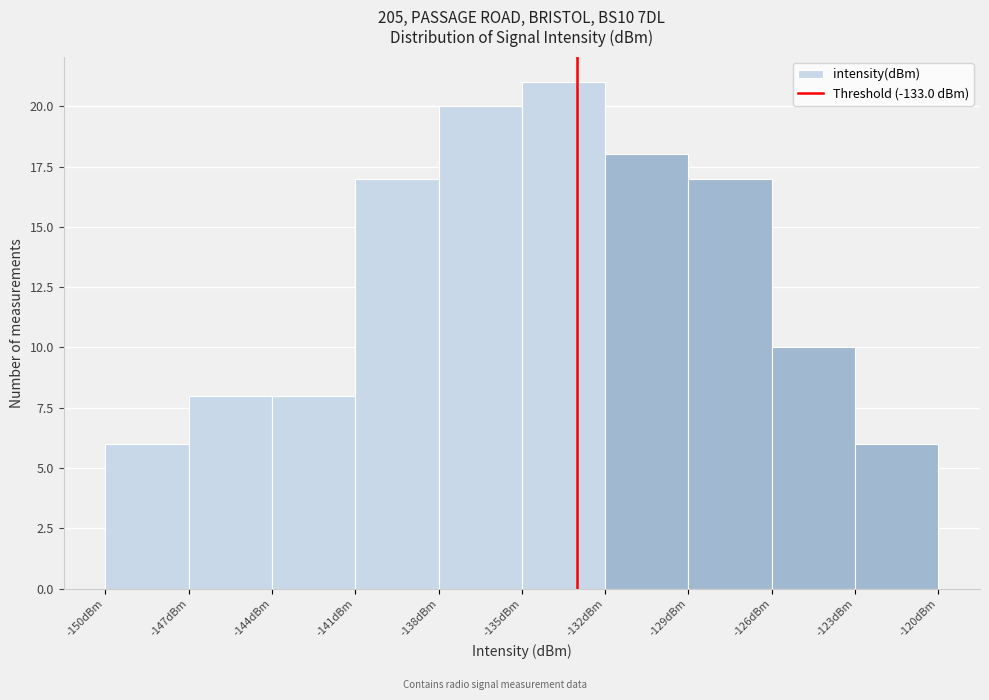

How tall is the bar that spans -150 to -147 on the x-axis? The values are not printed on the chart, so give them approximately, as read against the axis.

6